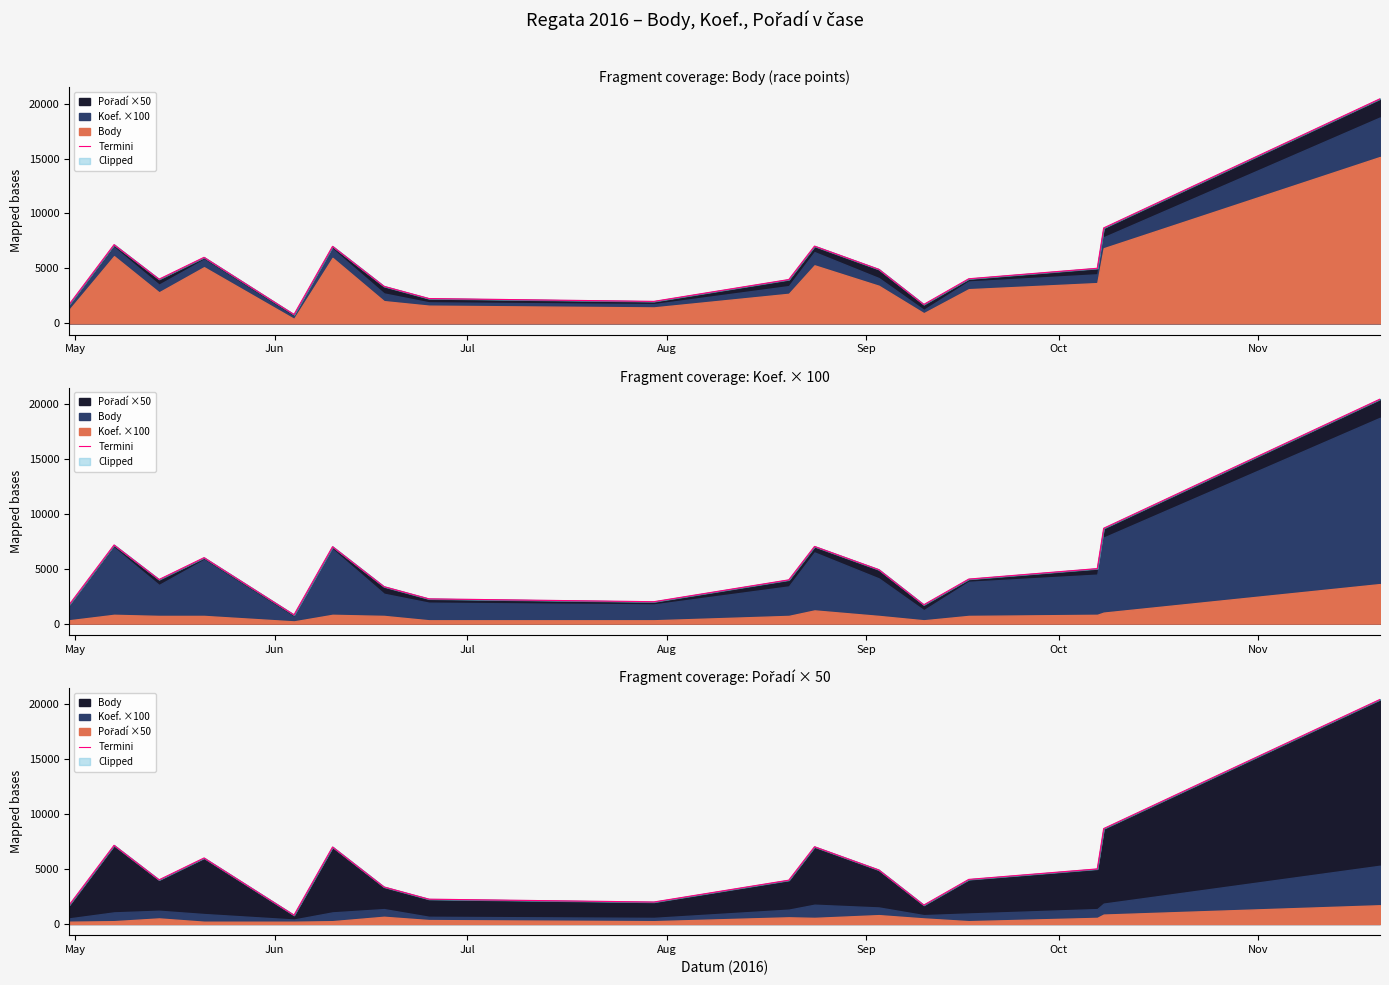

What is the sum of all values?

90144